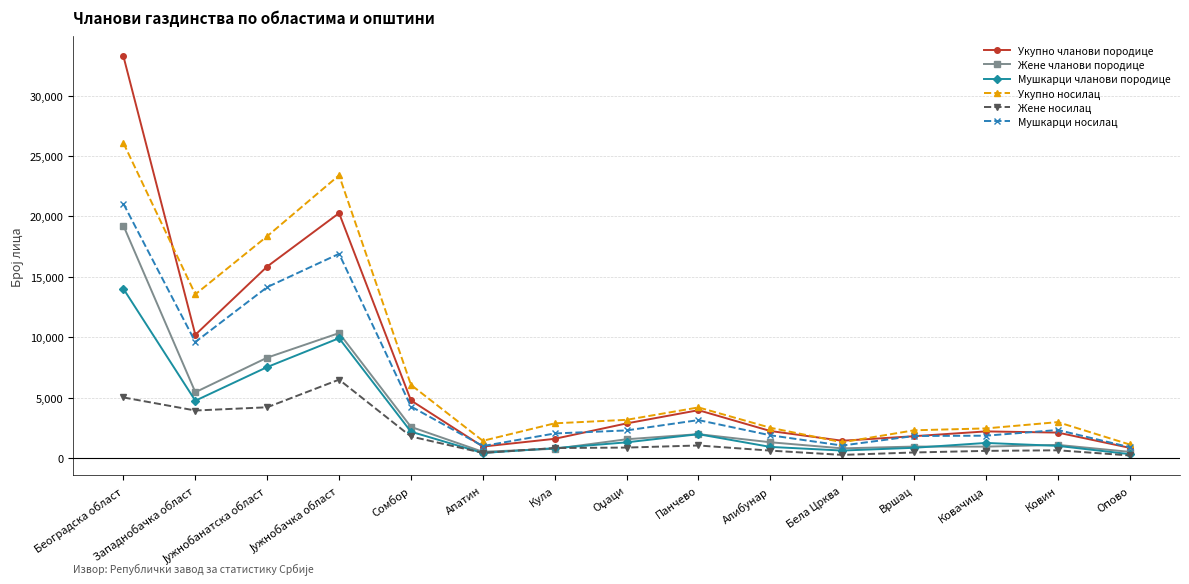

At which category does Жене чланови породице reach its first local valley?

Западнобачка област